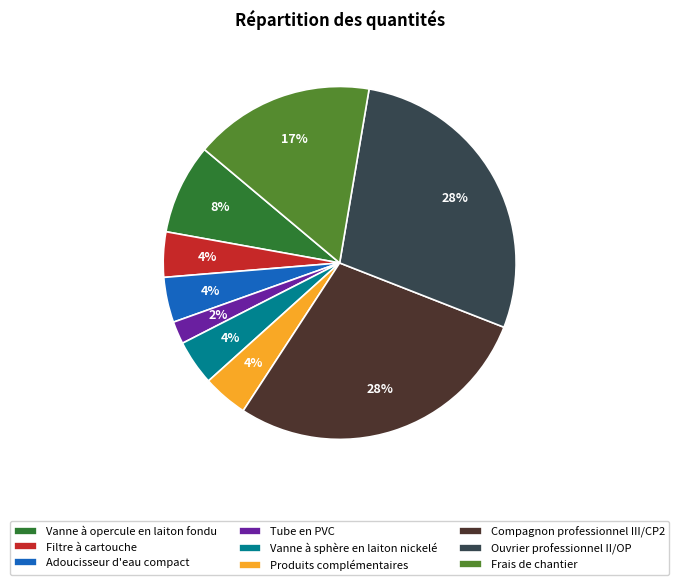

Does any single category account for the majority?

No